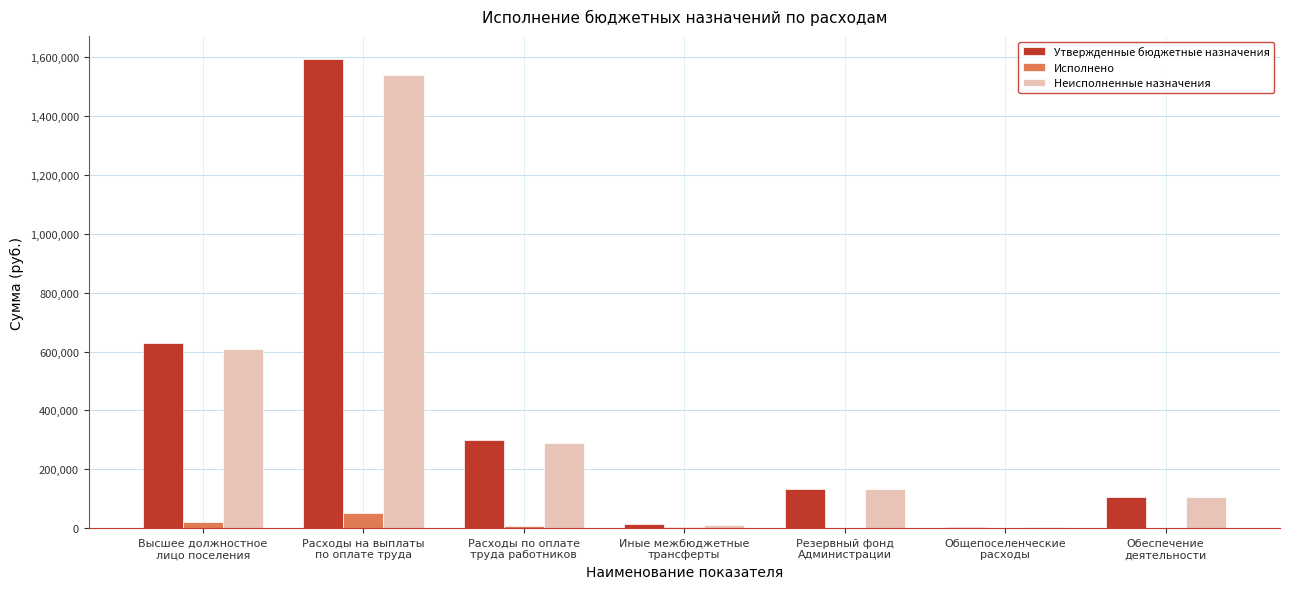

What is the spread (max minus min) of values at Обеспечение
деятельности?

105644.0